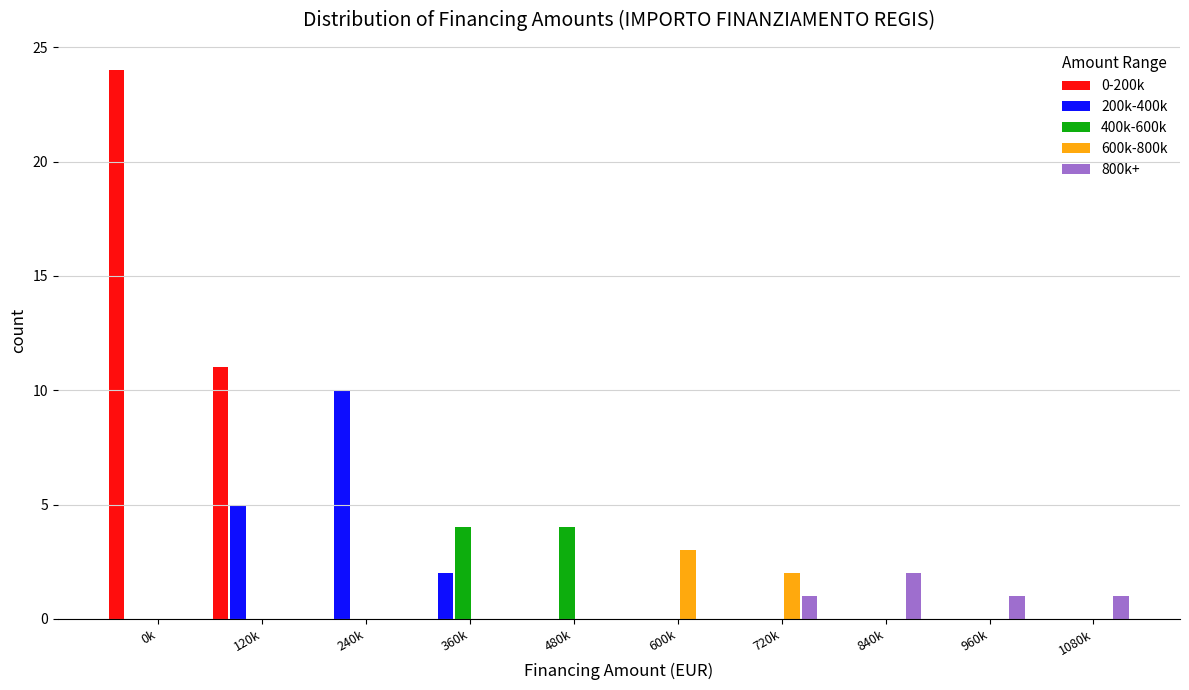

What is the sum of all 800k+ values?

5